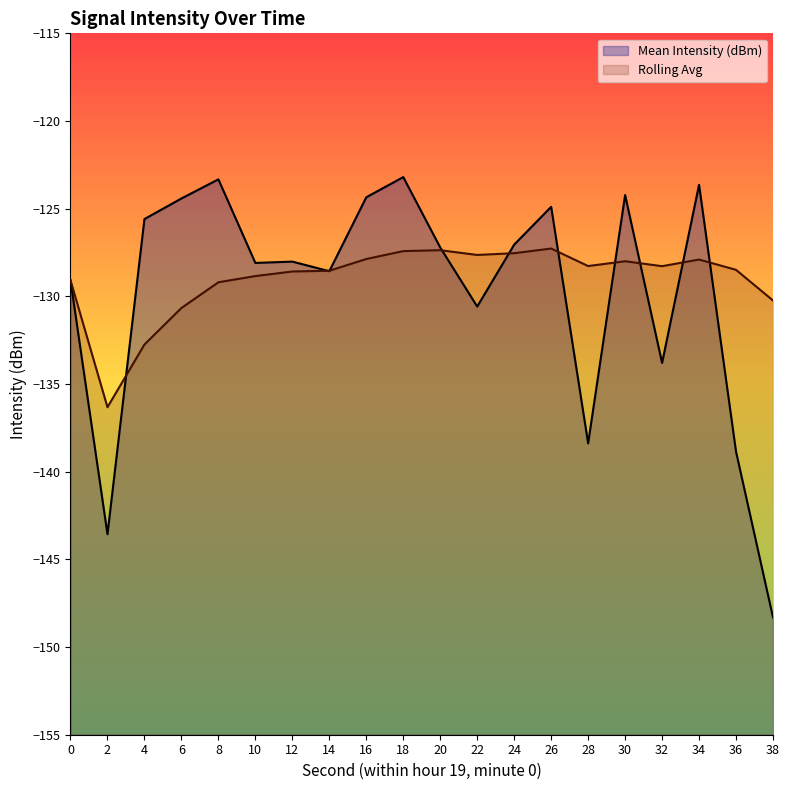

What is the difference between the maximum and minimum values in the Rolling Avg series?

9.1